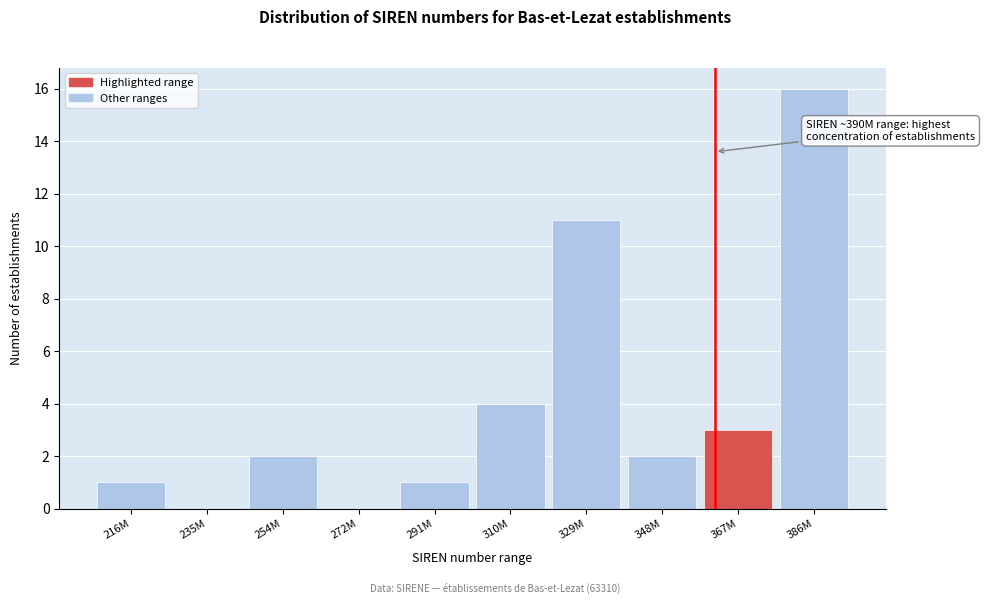

Reading left to right, what are all the values shown in this chart?

216M=1	235M=0	254M=2	272M=0	291M=1	310M=4	329M=11	348M=2	367M=3	386M=16